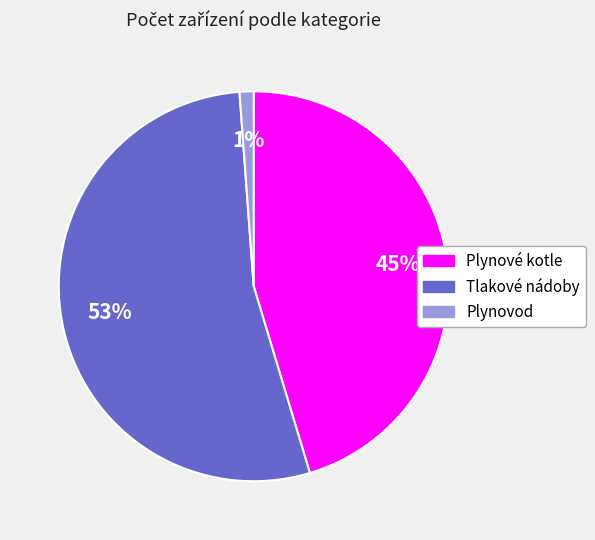

To the nearest percent, what is the combined percentage of Tlakové nádoby and Plynovod?

55%